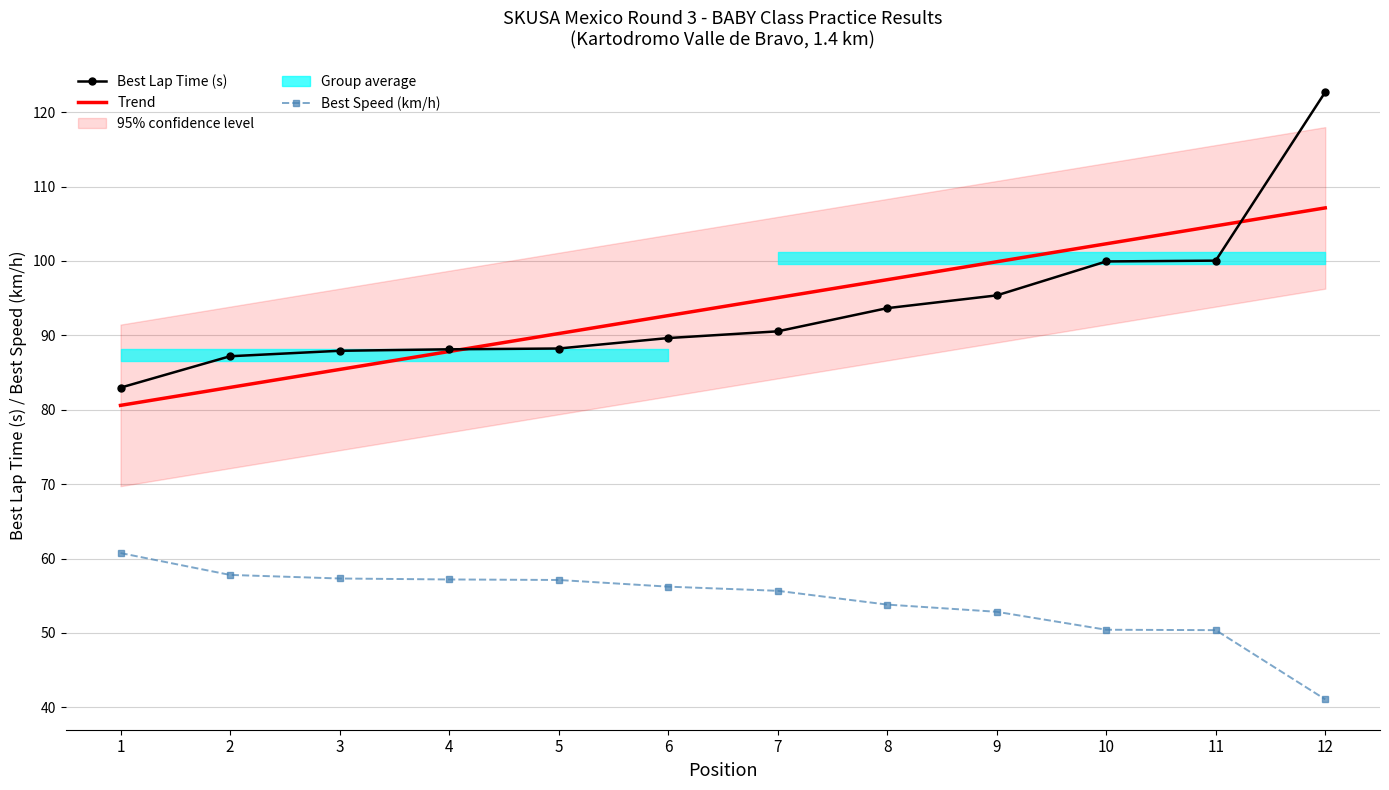

Read the Best Lap Time (s) value at 10.

99.9